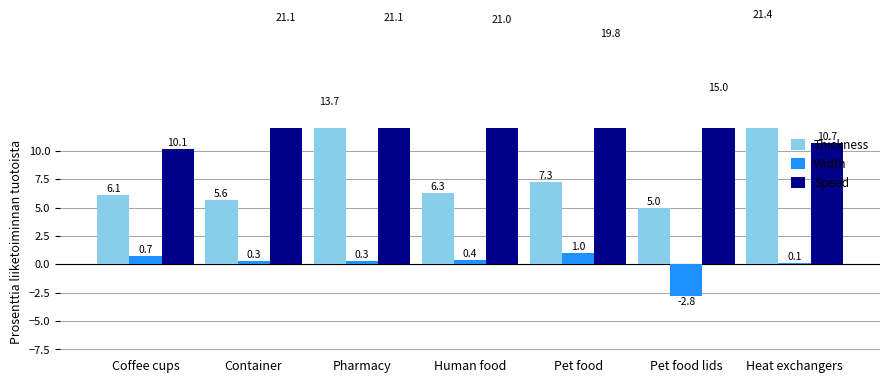

The Width series shows 0.1 at Human food. True or false?

False